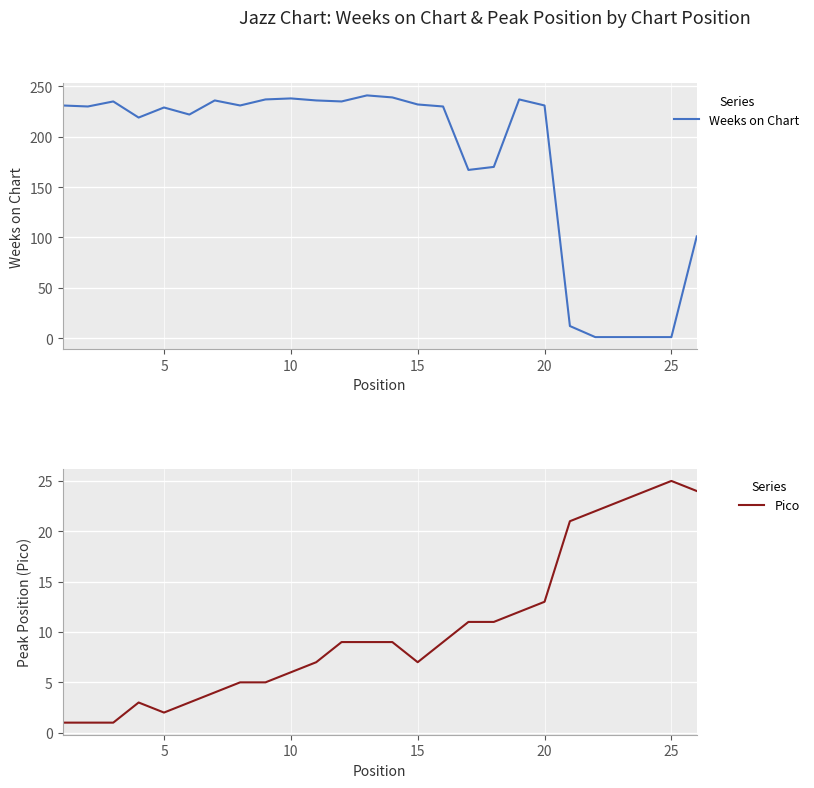

True or false: Weeks on Chart has a value of 232 at 15.

True